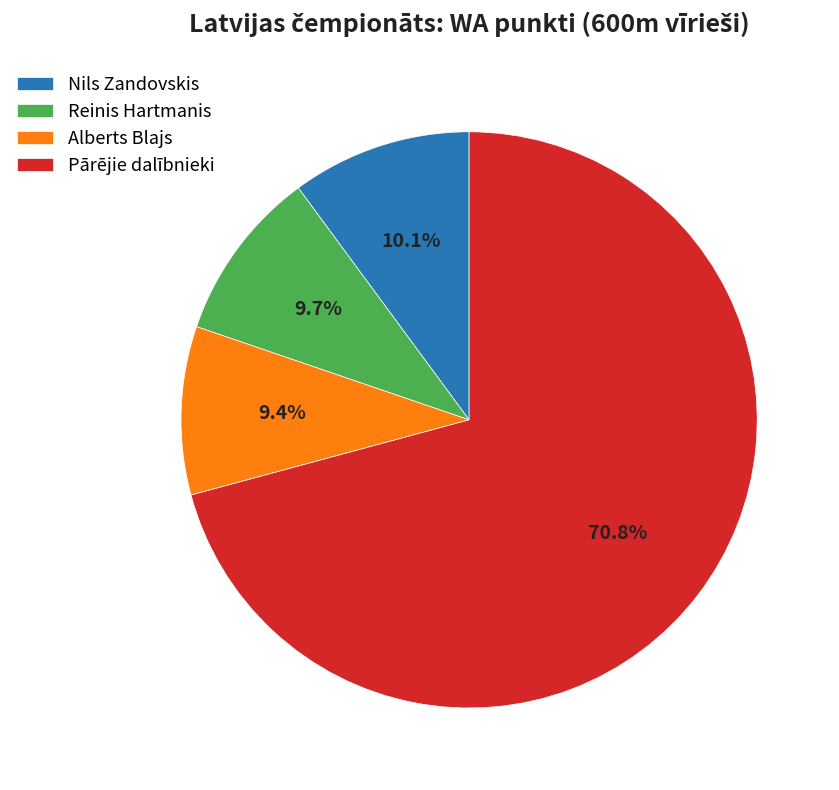

Is it true that Nils Zandovskis is 10% of the pie?

True